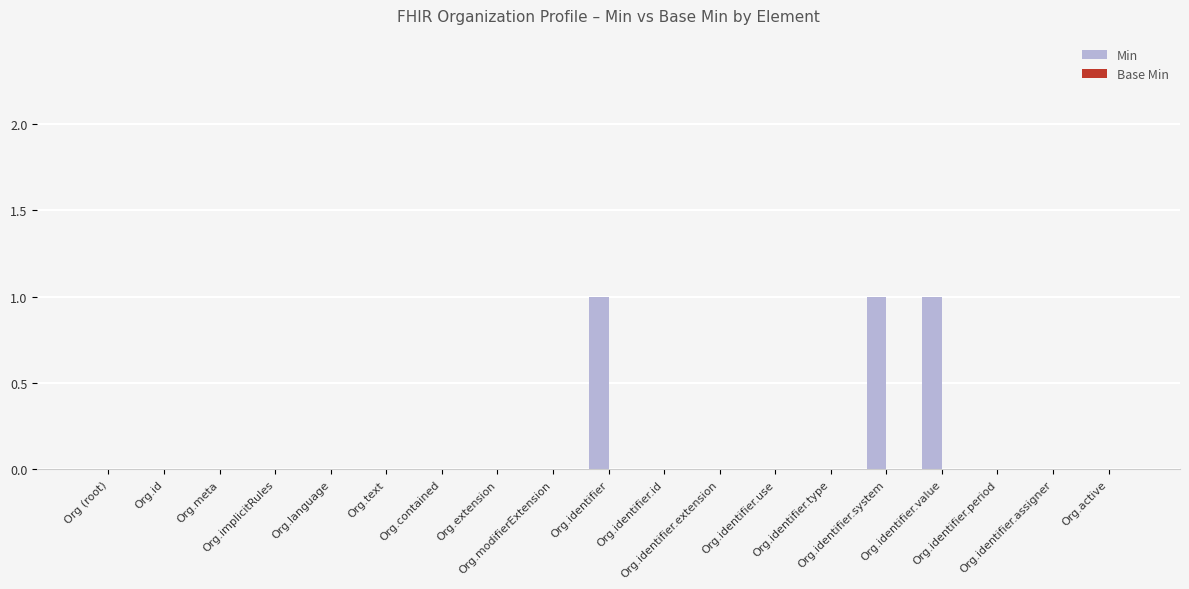

What is the sum of all values?

3